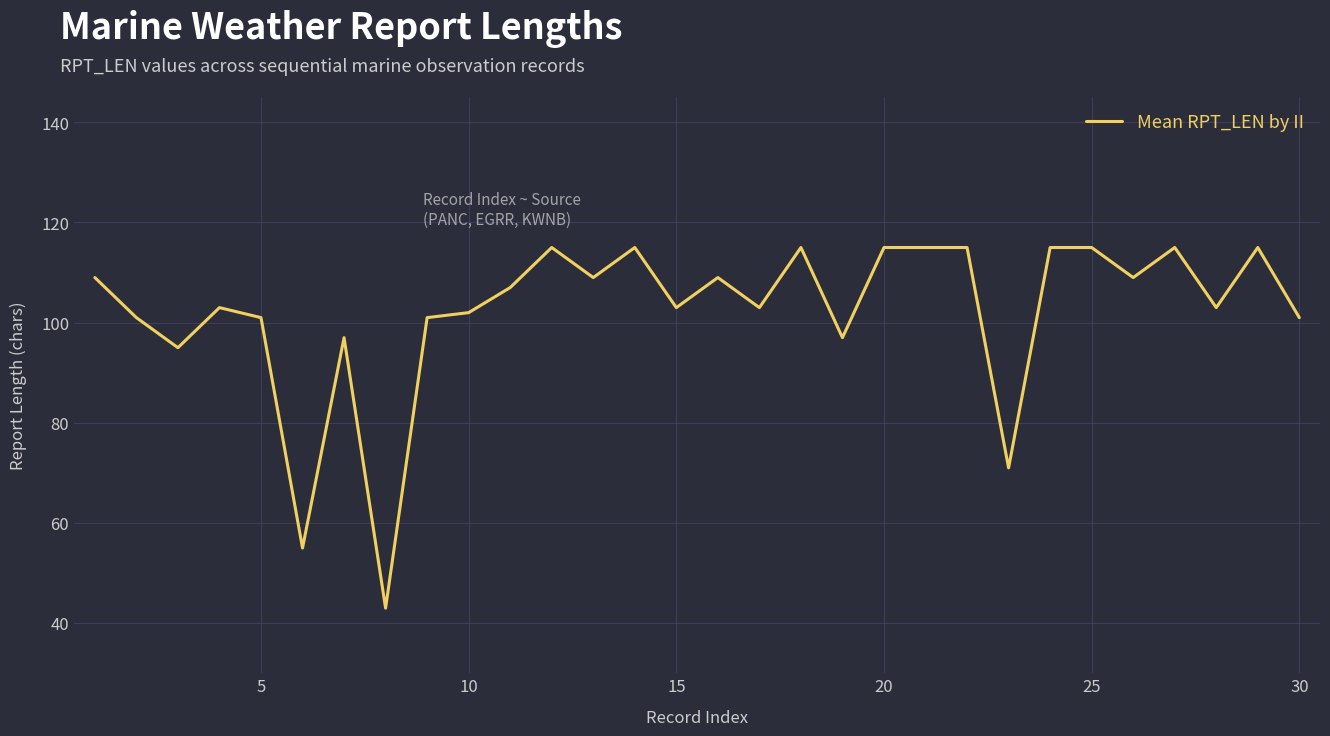

What is the greatest value displayed?

115